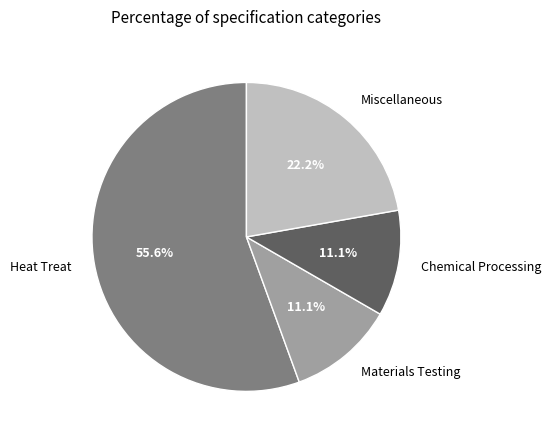

Which slice is the largest?

Heat Treat